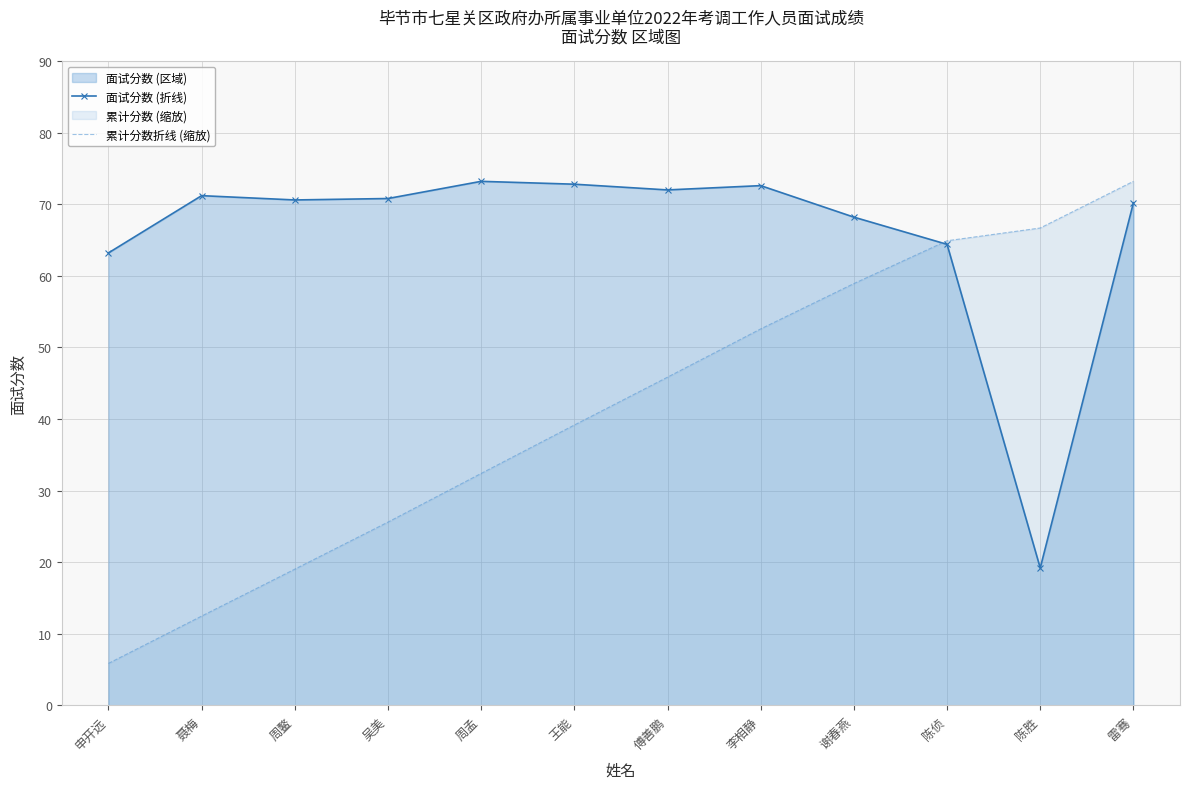

What is the difference between the maximum and minimum values in the 面试分数 (折线) series?

54.0